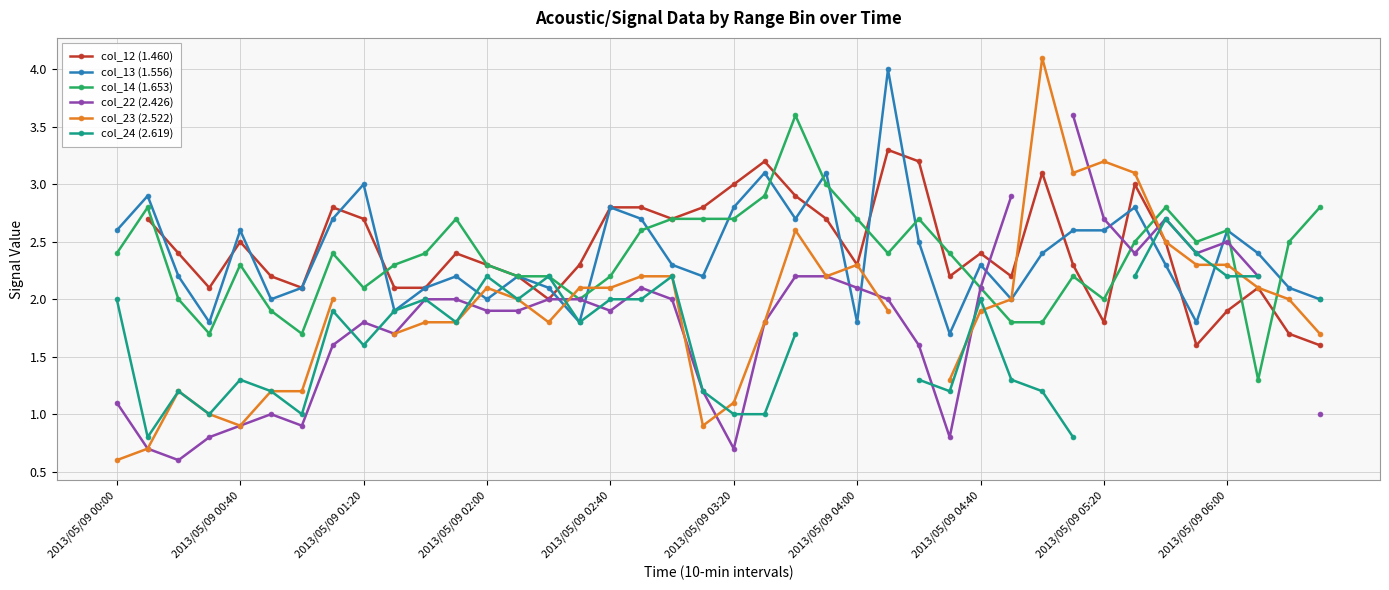

What is the lowest value of the col_14 (1.653) series?

1.3